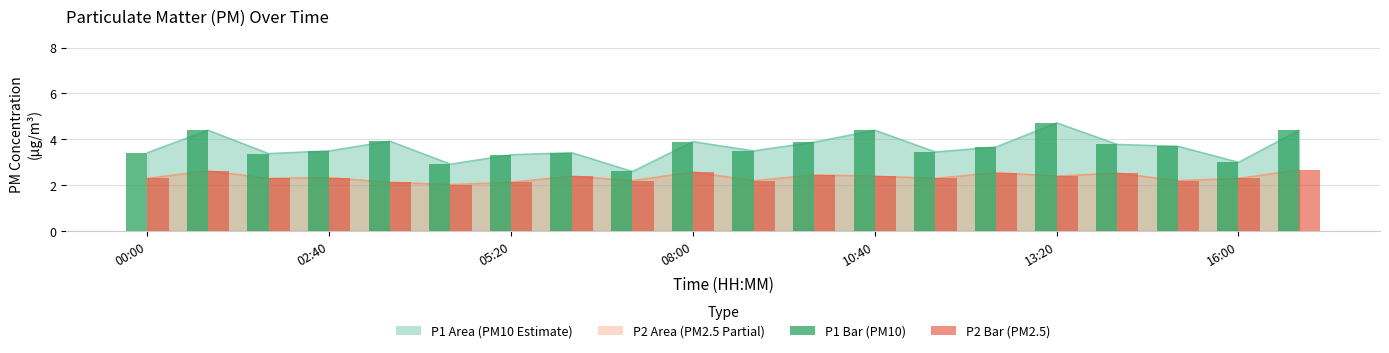

What is the difference between the second highest and minimum values in the P1 (PM10) series?

1.8